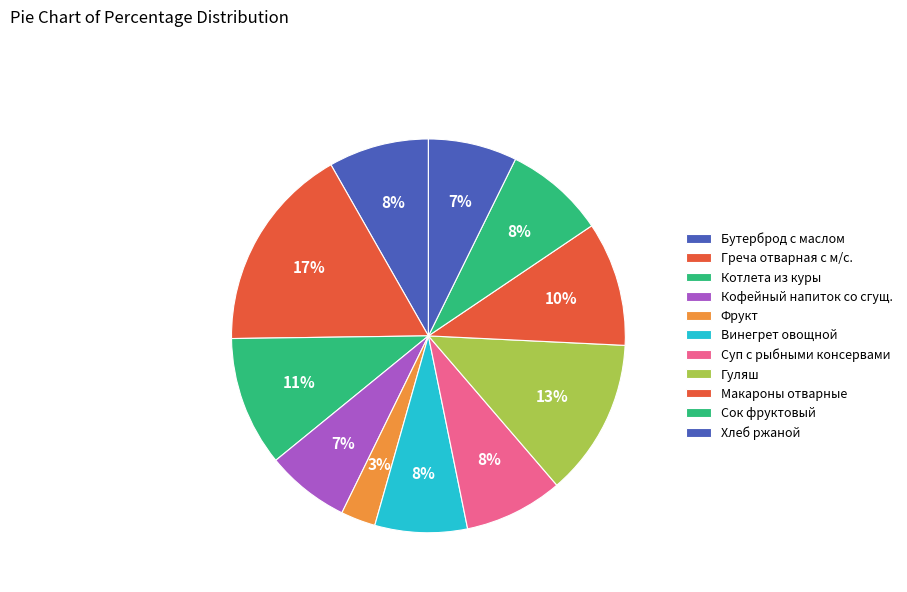

Count the number of slices in the pie.

11